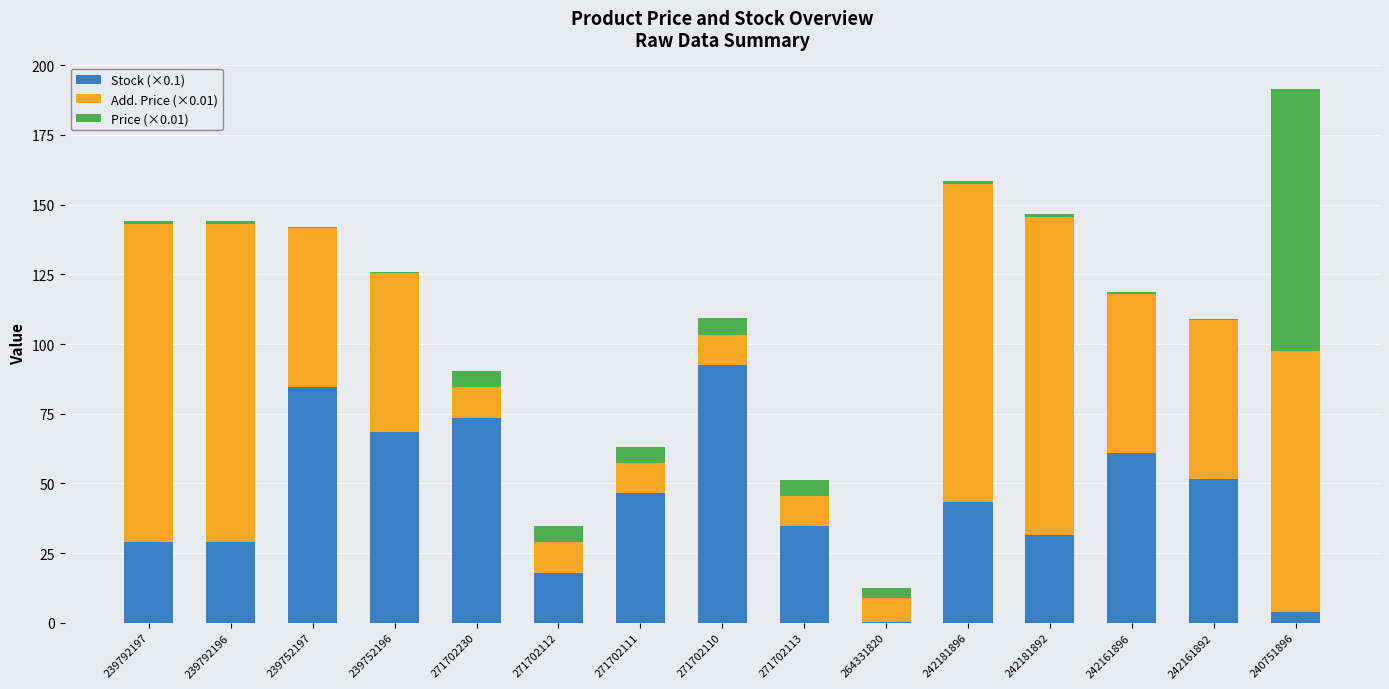

What is the sum of the Stock (×0.1) values at 264331820 and 271702230?

73.8